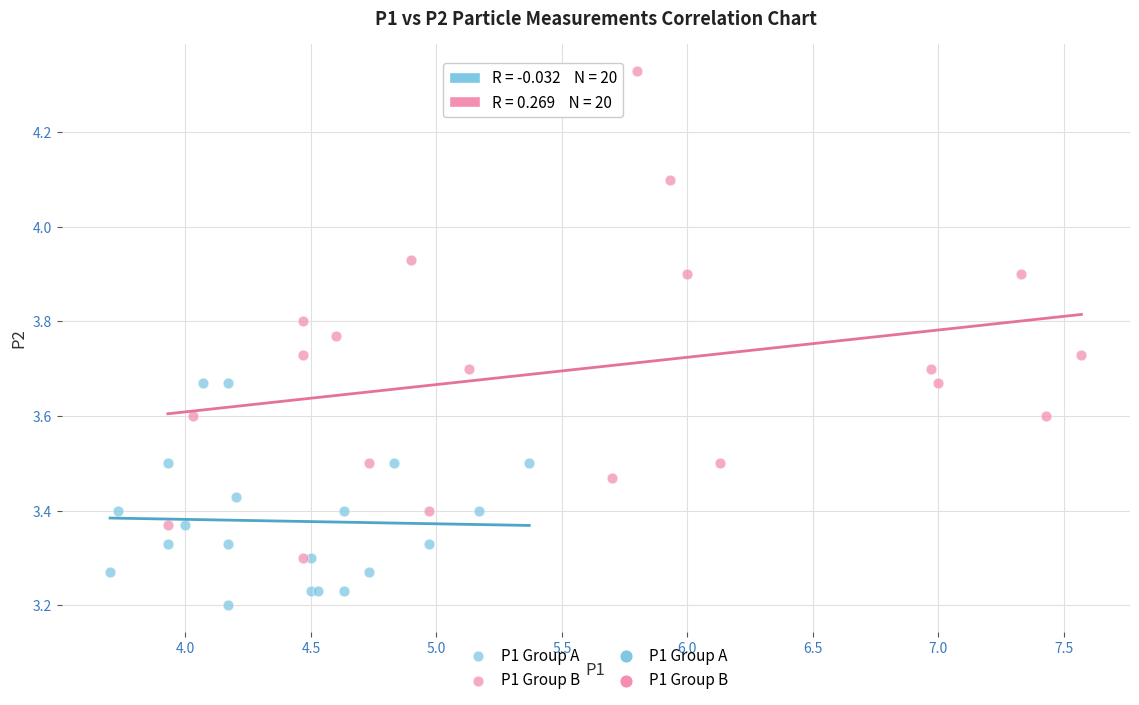

Which series reaches the minimum Y coordinate?

P1 Group A